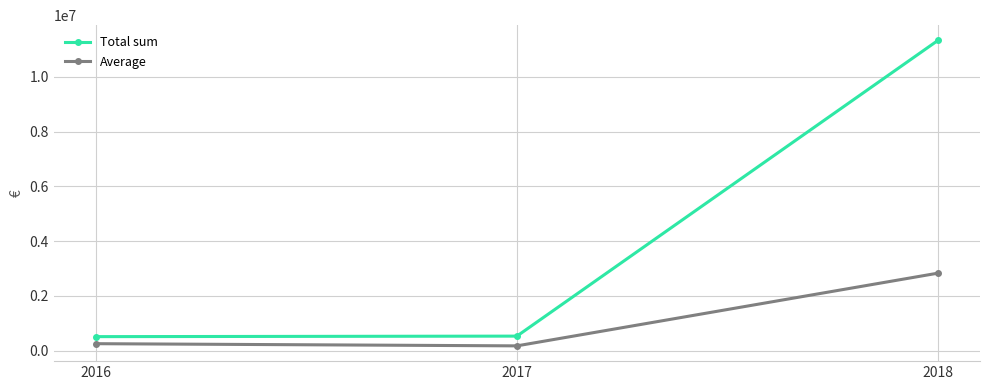

What is the average value of the Average series?

1089784.7